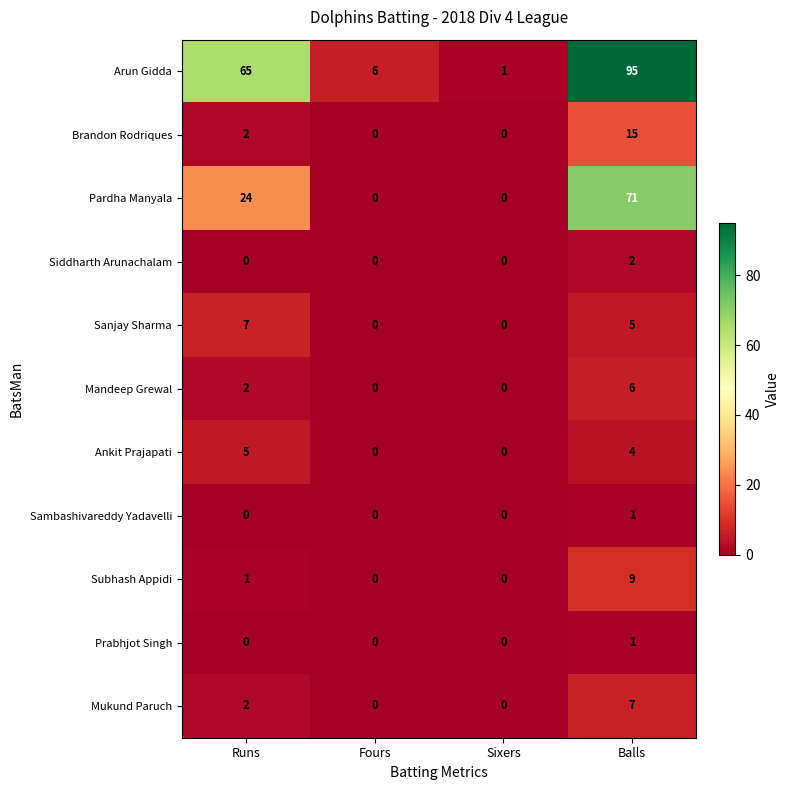

True or false: Pardha Manyala has a value of 25 at Fours.

False